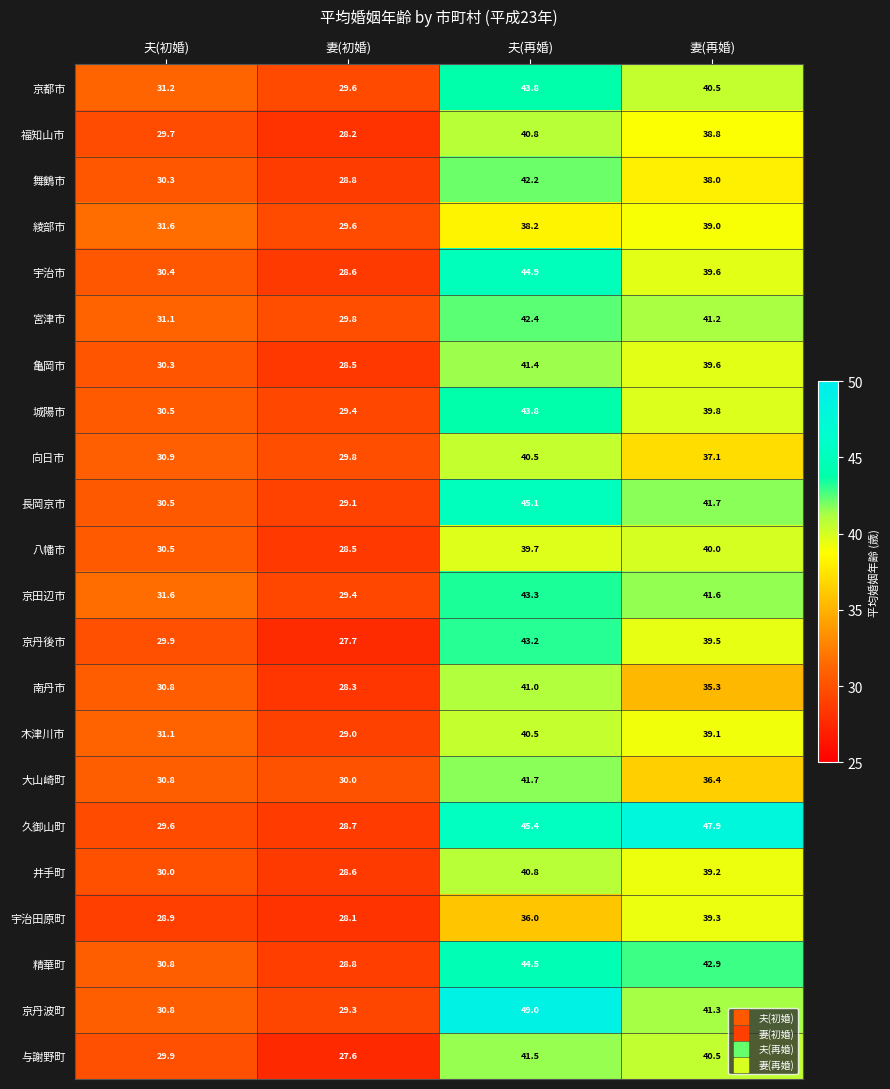

The 福知山市 series shows 29.7 at 夫(初婚). True or false?

True